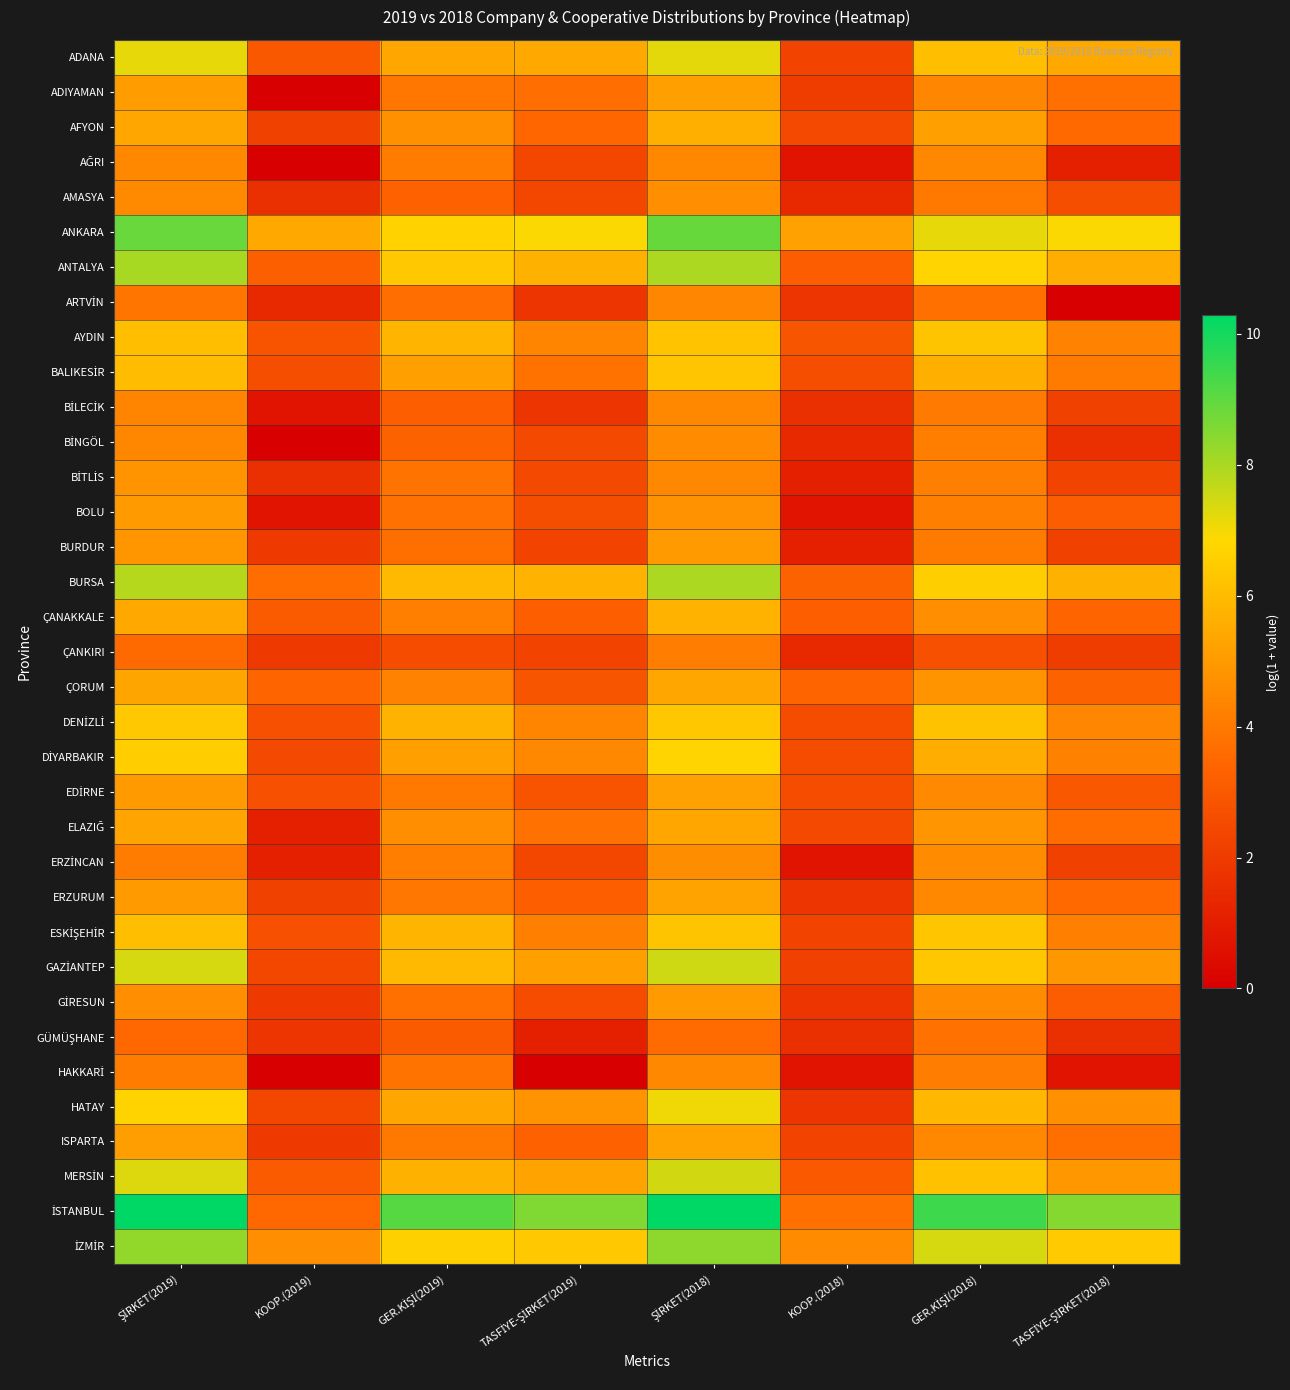

Which series has the widest spread of values?

İSTANBUL